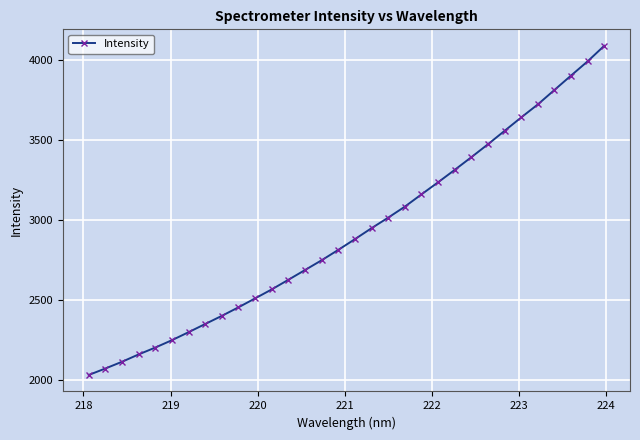

What is the value of the 13th point from the left?

2624.0